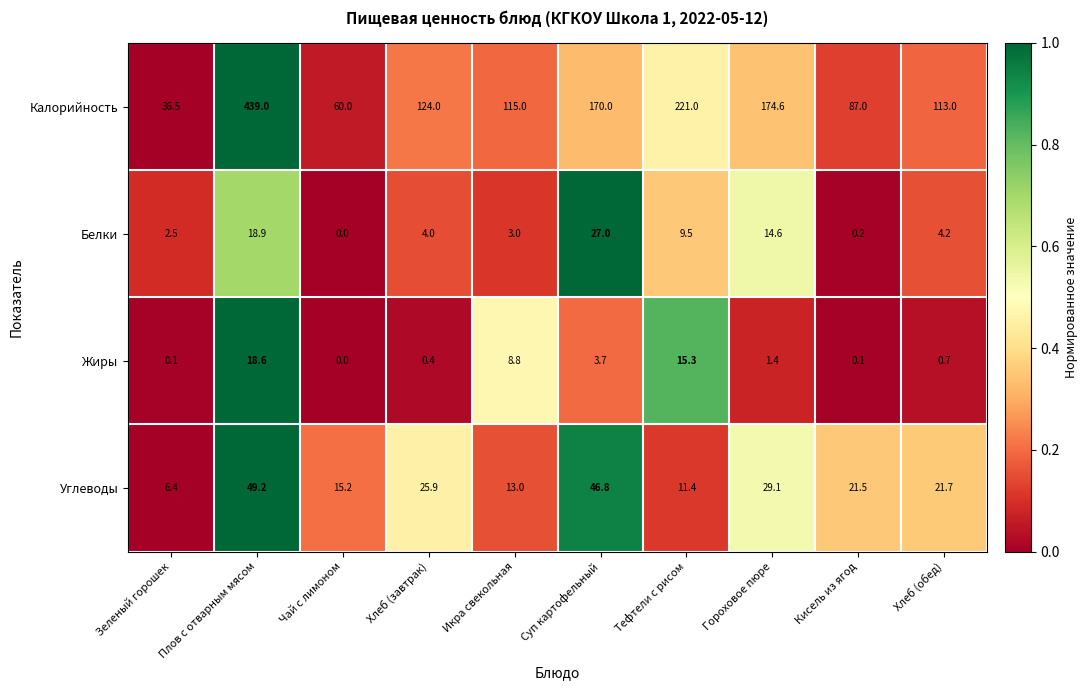

Which category has the highest value across all series?

Плов с отварным мясом